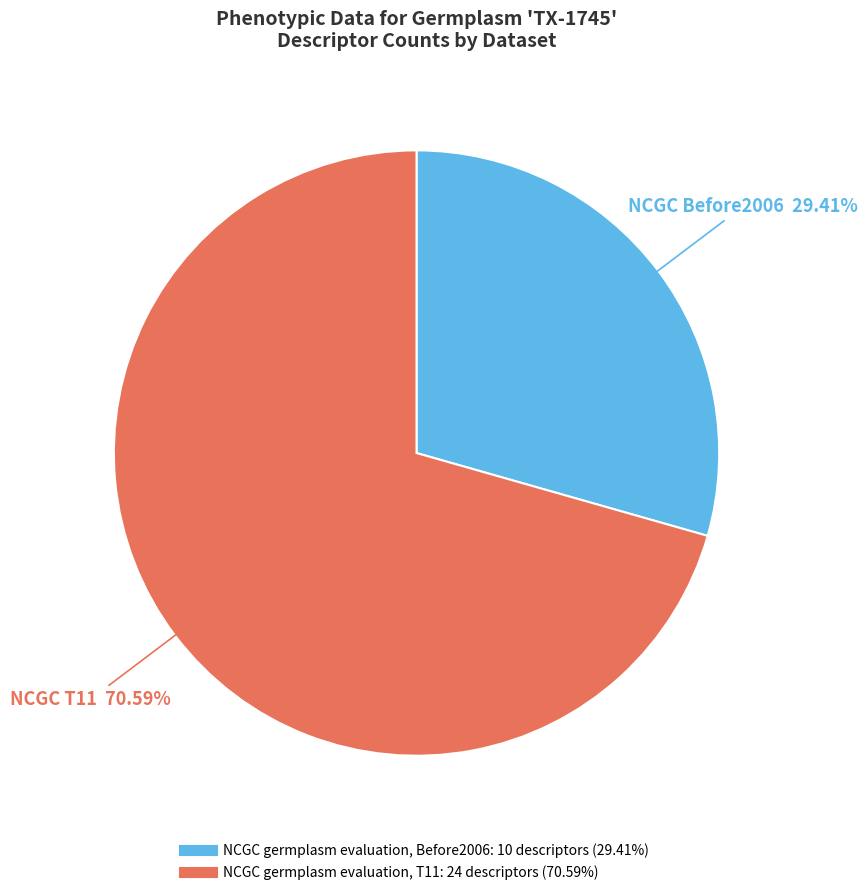

Rank the categories by value from lowest to highest.

NCGC germplasm evaluation, Before2006, NCGC germplasm evaluation, T11